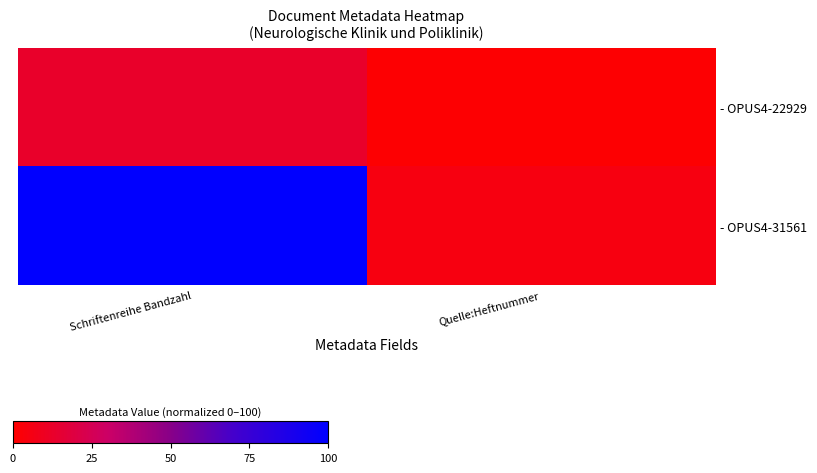

Which series changed the most between Schriftenreihe Bandzahl and Quelle:Heftnummer?

- OPUS4-31561